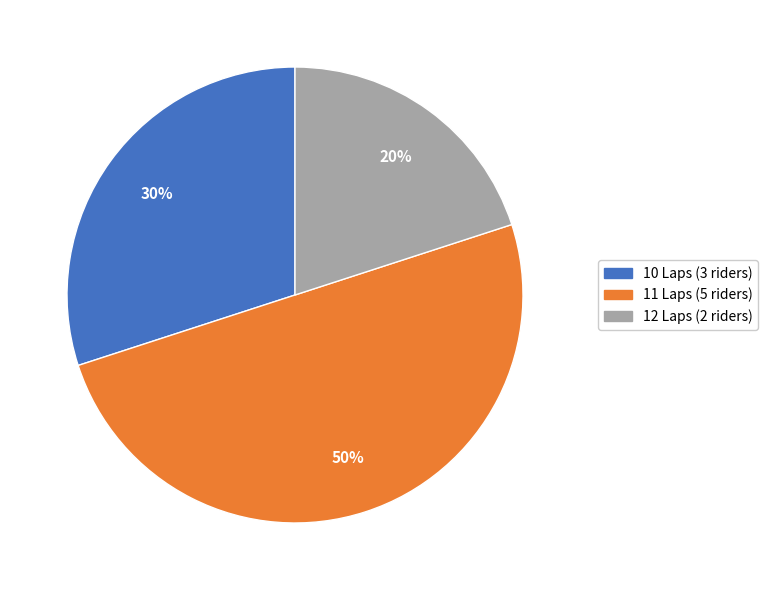

What is the smallest slice in the pie chart?

12 Laps (2 riders)